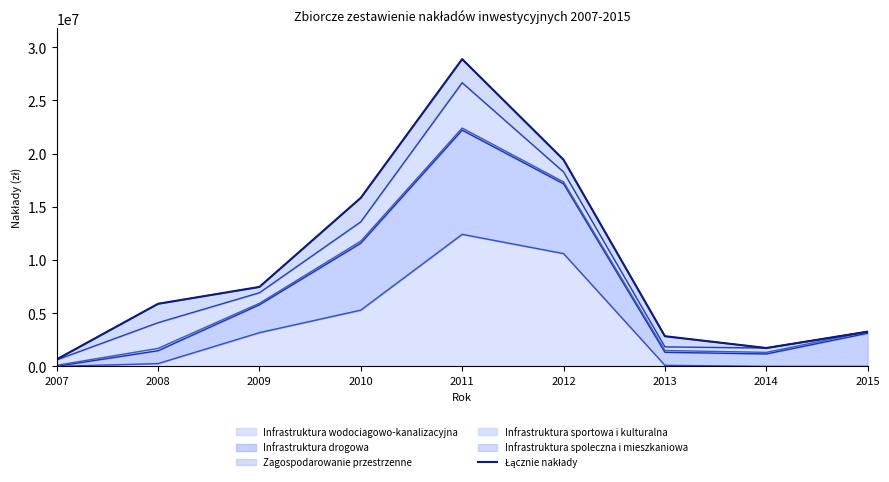

What is the value of the 2nd point from the left?

5879612.0